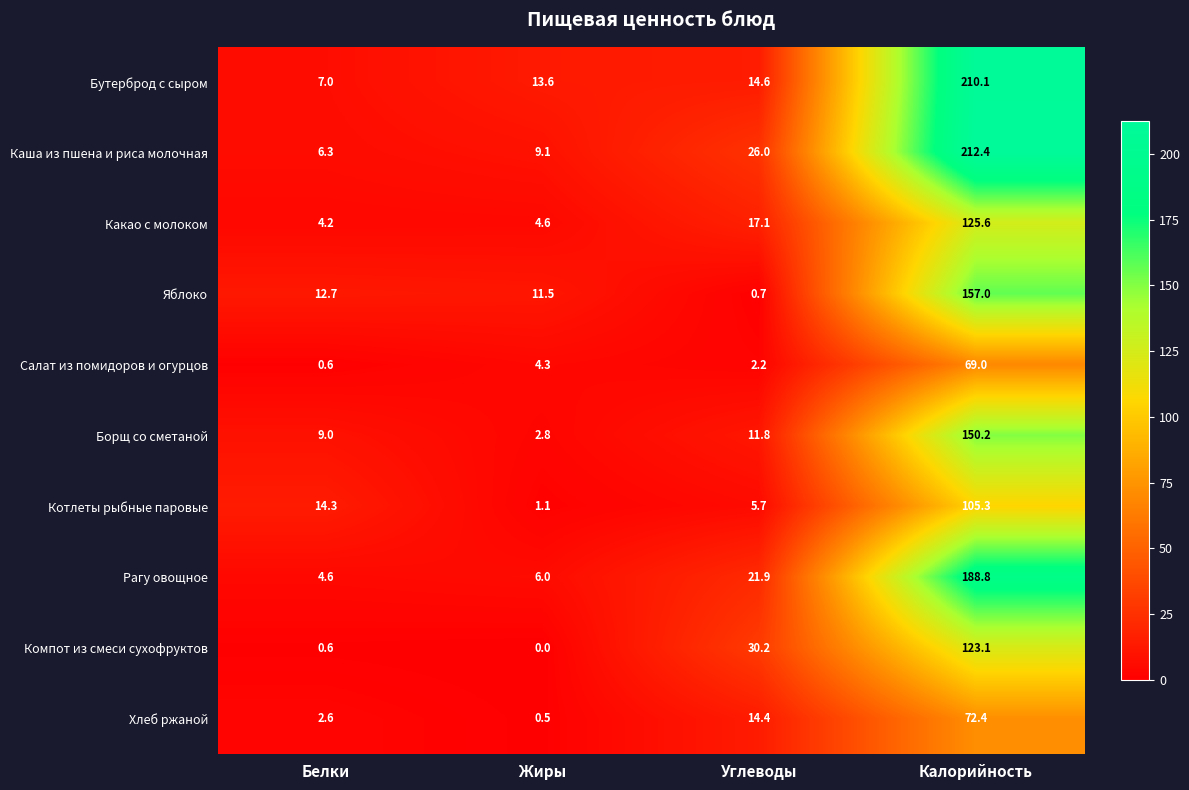

Is it true that Какао с молоком equals 186.2 at Калорийность?

False